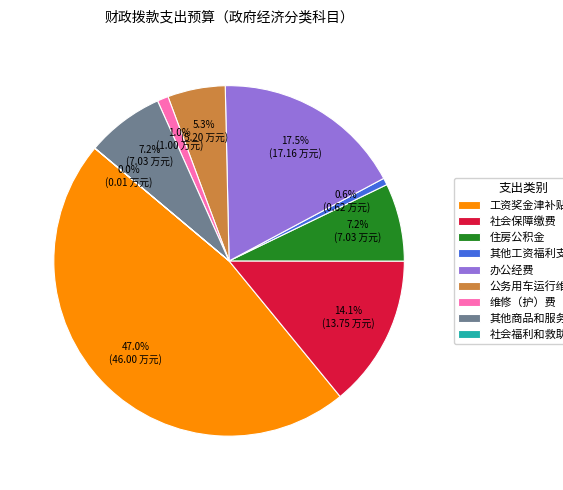

Which category has the biggest portion of the pie?

工资奖金津补贴